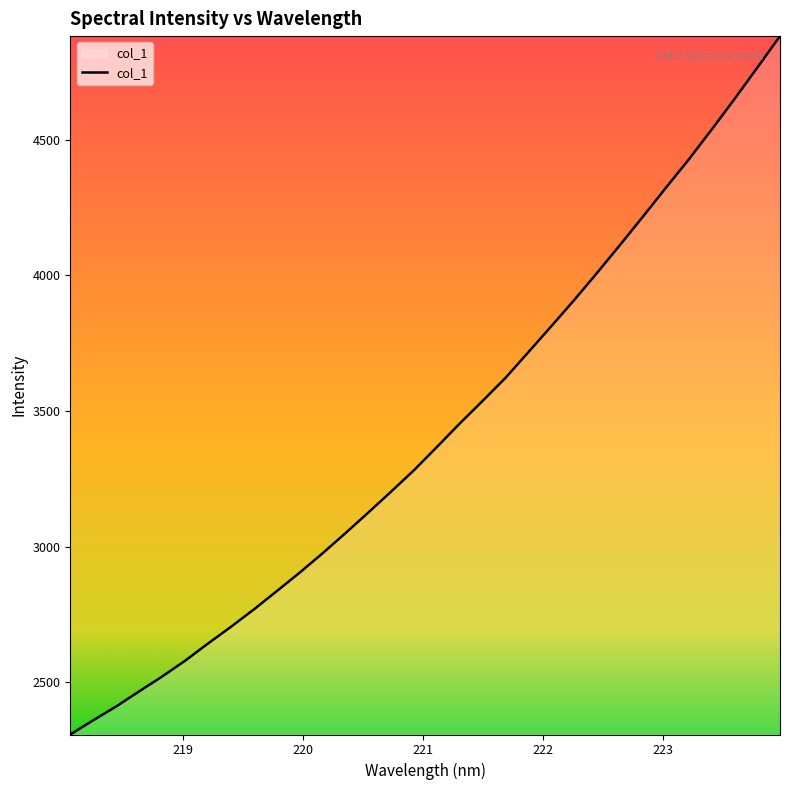

What is the minimum value shown in the chart?

2306.8